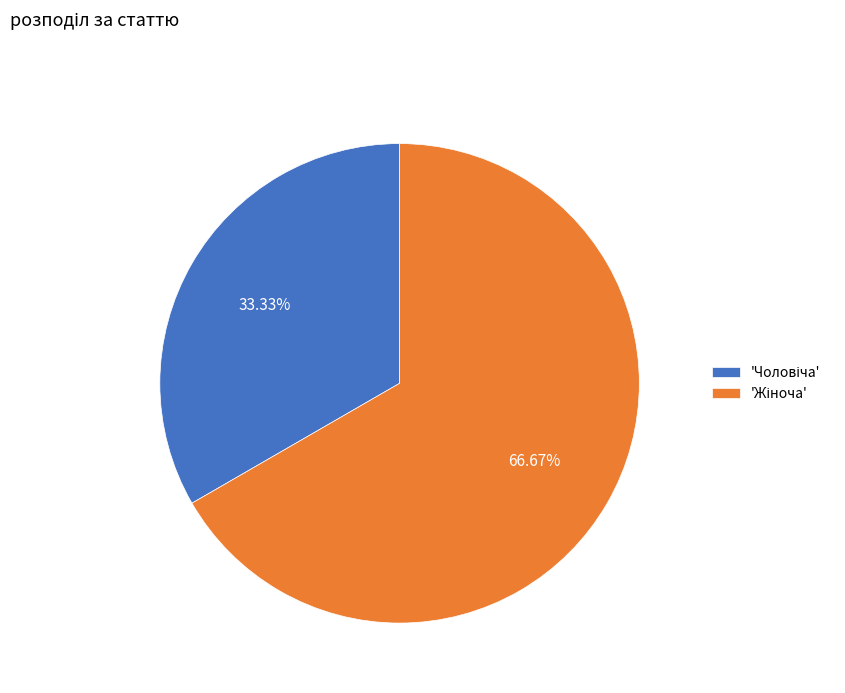

Is there any slice that represents more than half of the pie?

Yes